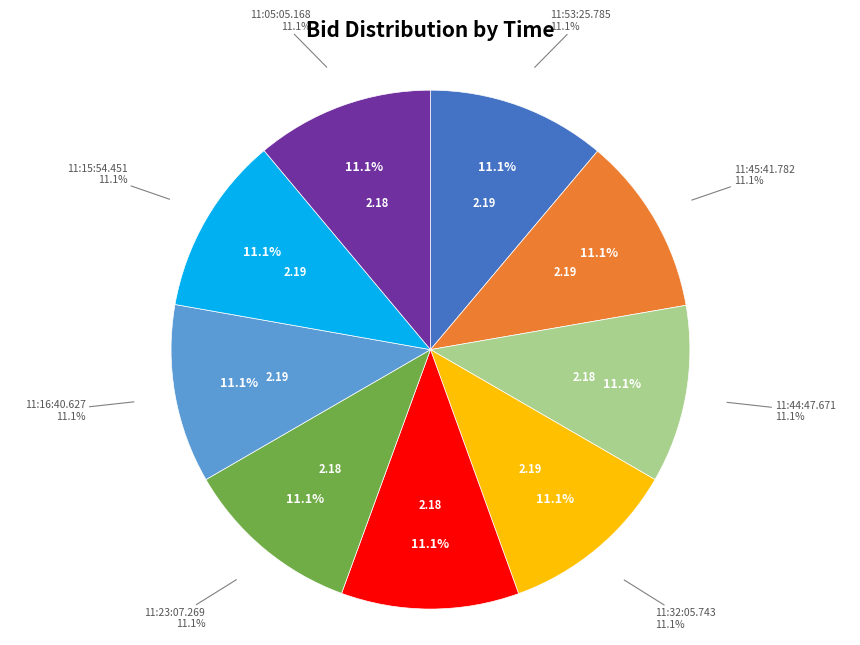

Is 11:16:40.627 the majority of the pie?

No